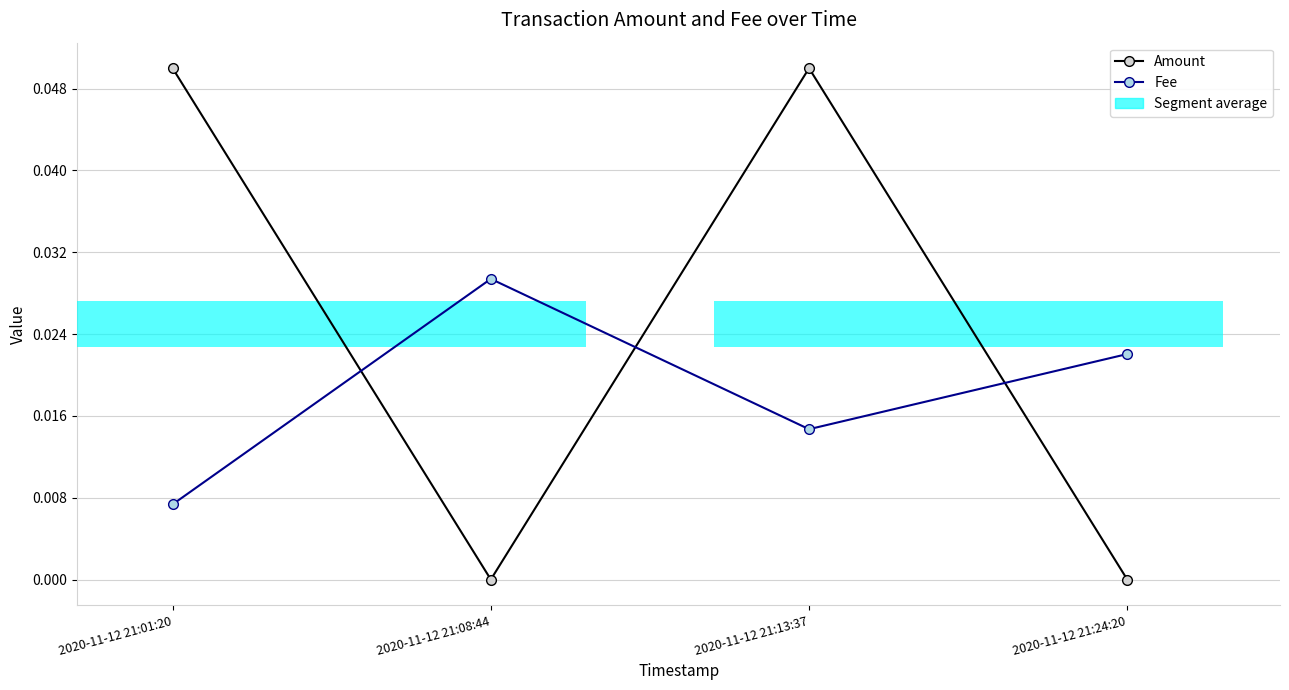

What is the sum of all Fee values?

0.1